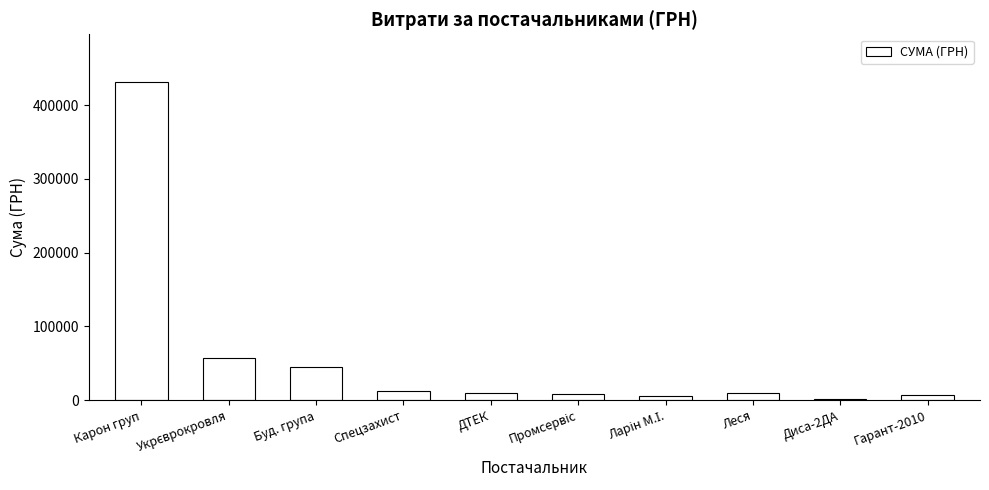

True or false: the data shows 245598.1 at Карон груп.

False